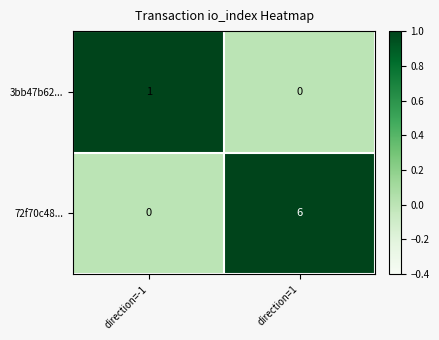

What is the total value across all series at direction=1?

6